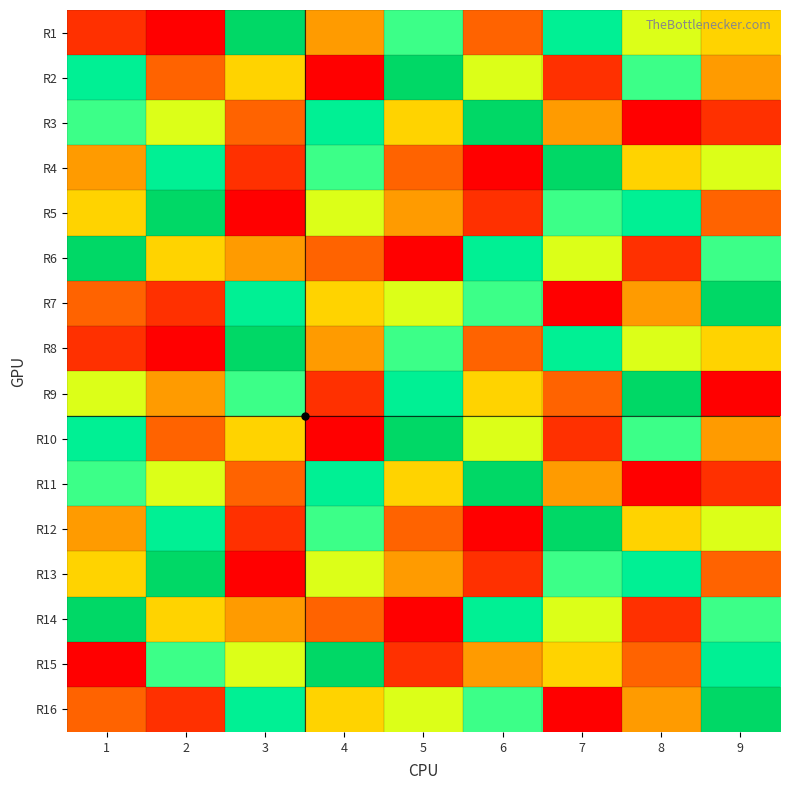

Which series changed the most between 3 and 9?

R9